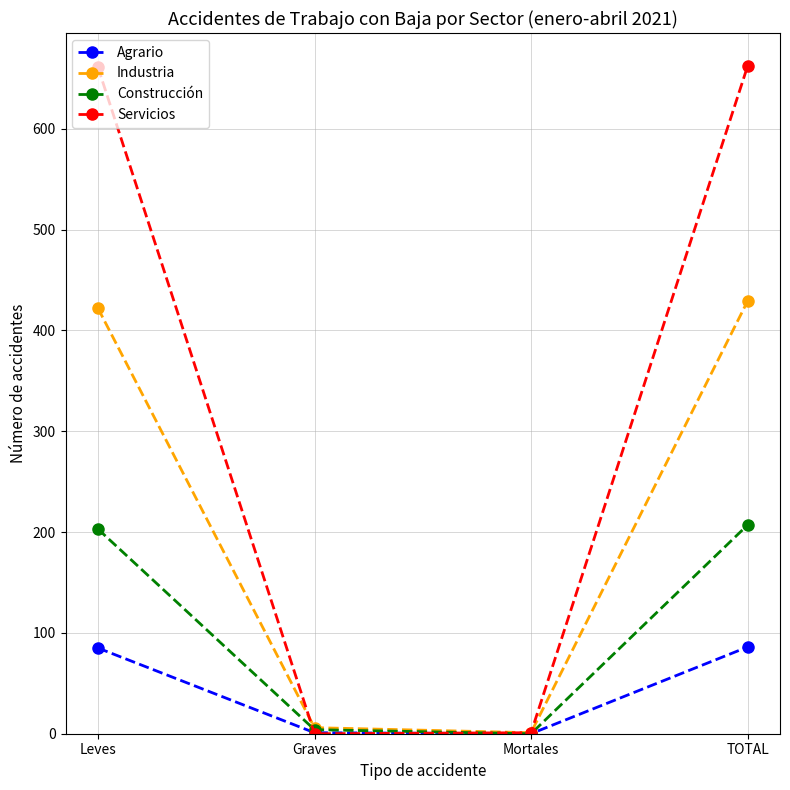

Read the Industria value at TOTAL.

429